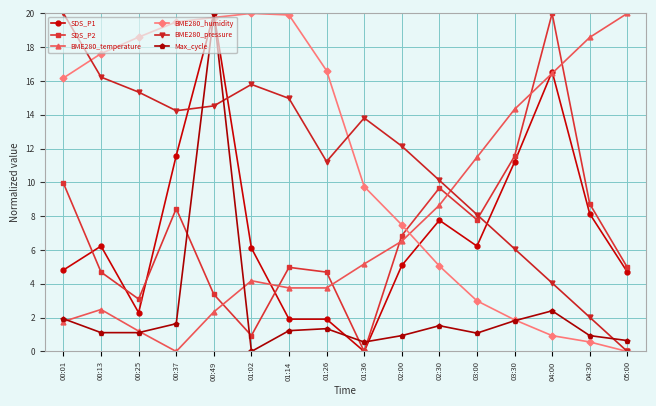

True or false: BME280_humidity has more than 2 points higher than both neighbors.

False